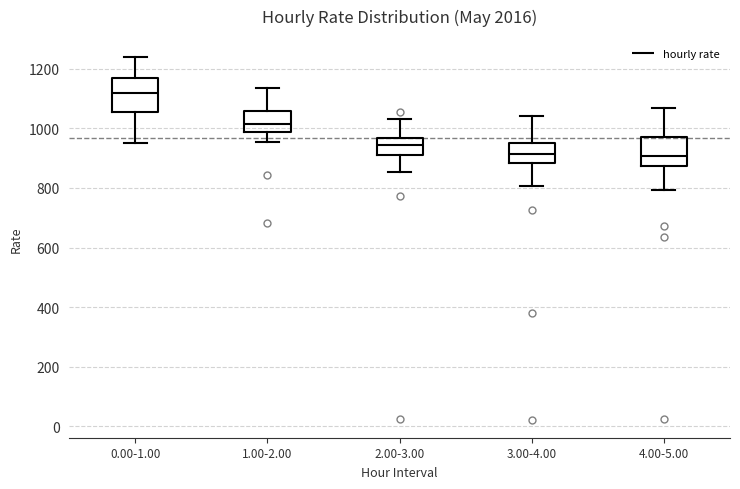

Which box's median line is the highest?

0.00-1.00